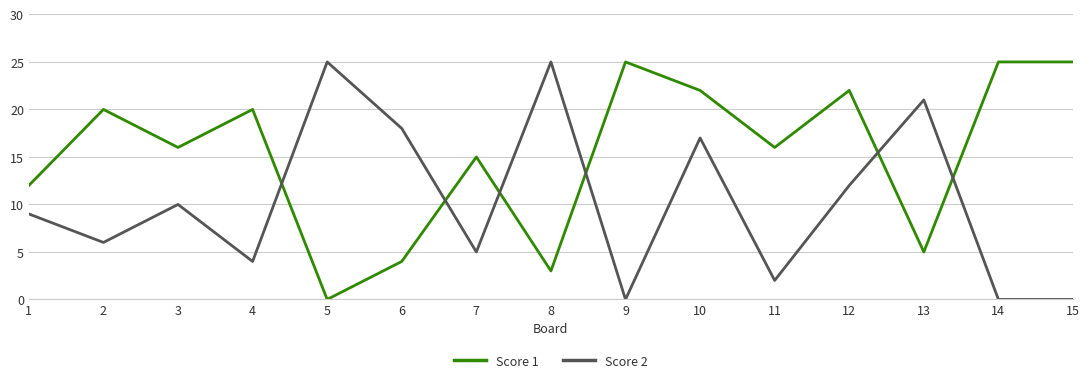

At 6, list the series in order from largest to smallest.

Score 2, Score 1